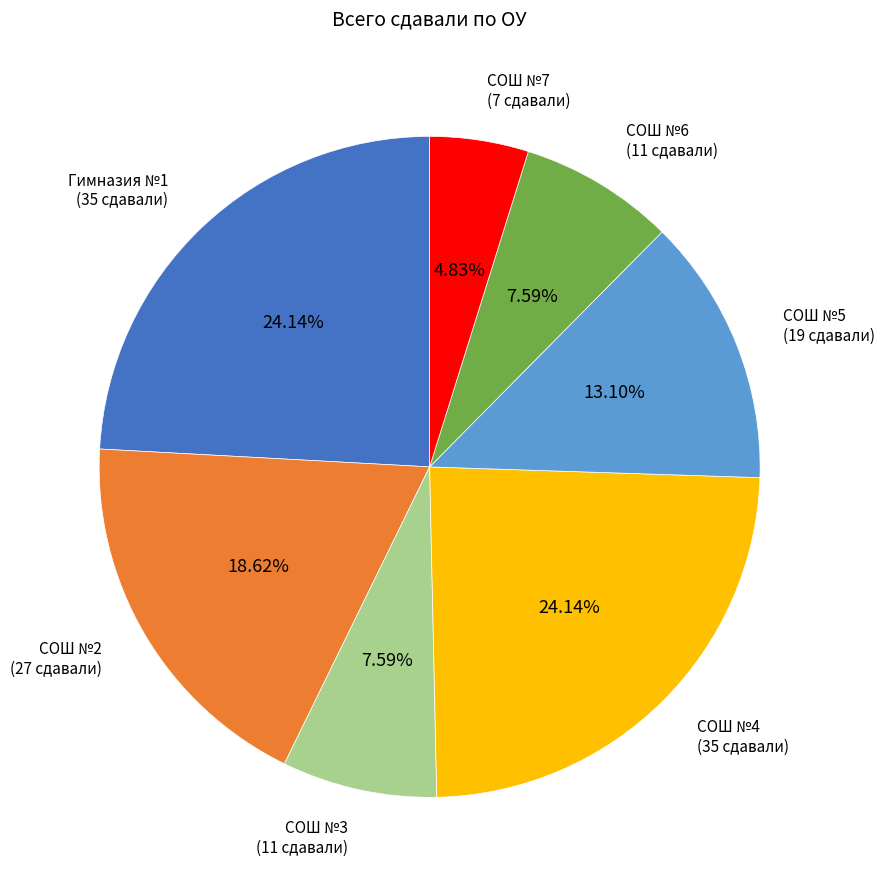

Is СОШ №2 the majority of the pie?

No